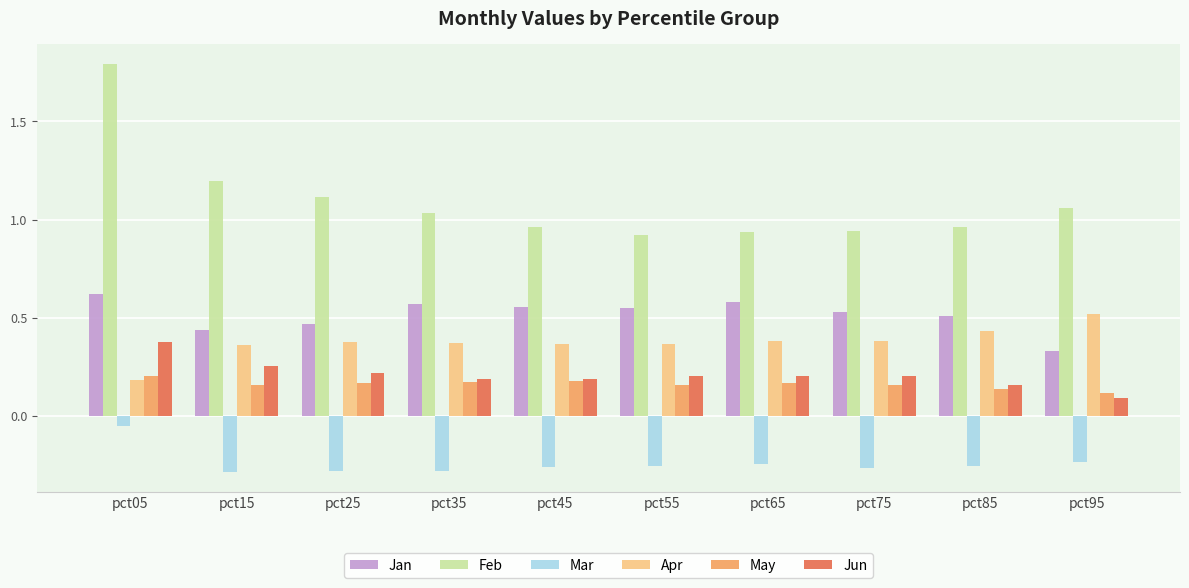

Where is Jun nearest to the value 0?

pct95